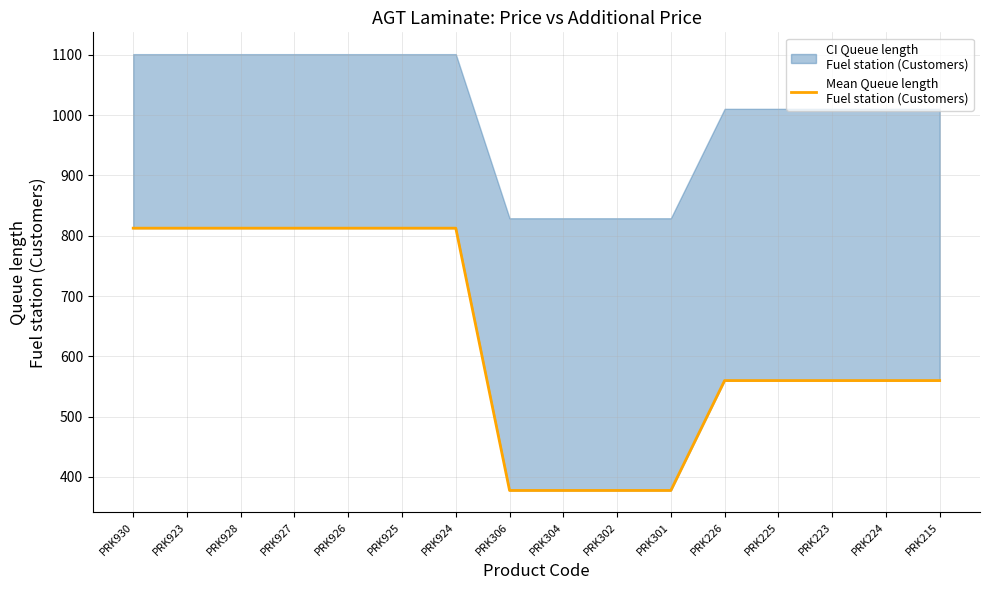

What is the label of the 9th point from the left?

PRK304